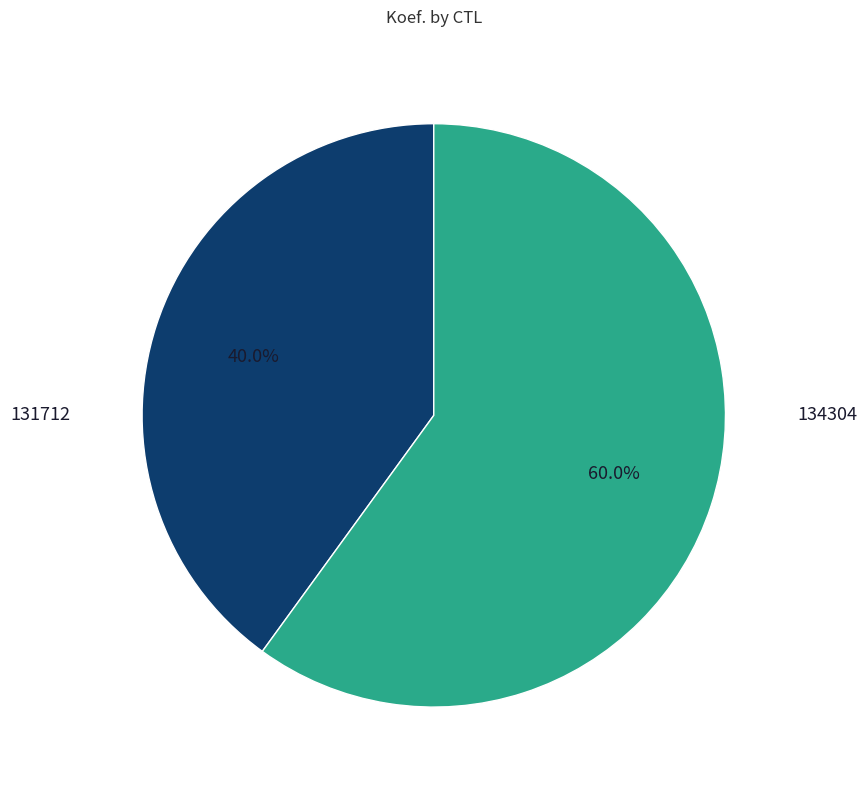

To the nearest percent, what is the combined percentage of 131712 and 134304?

100%